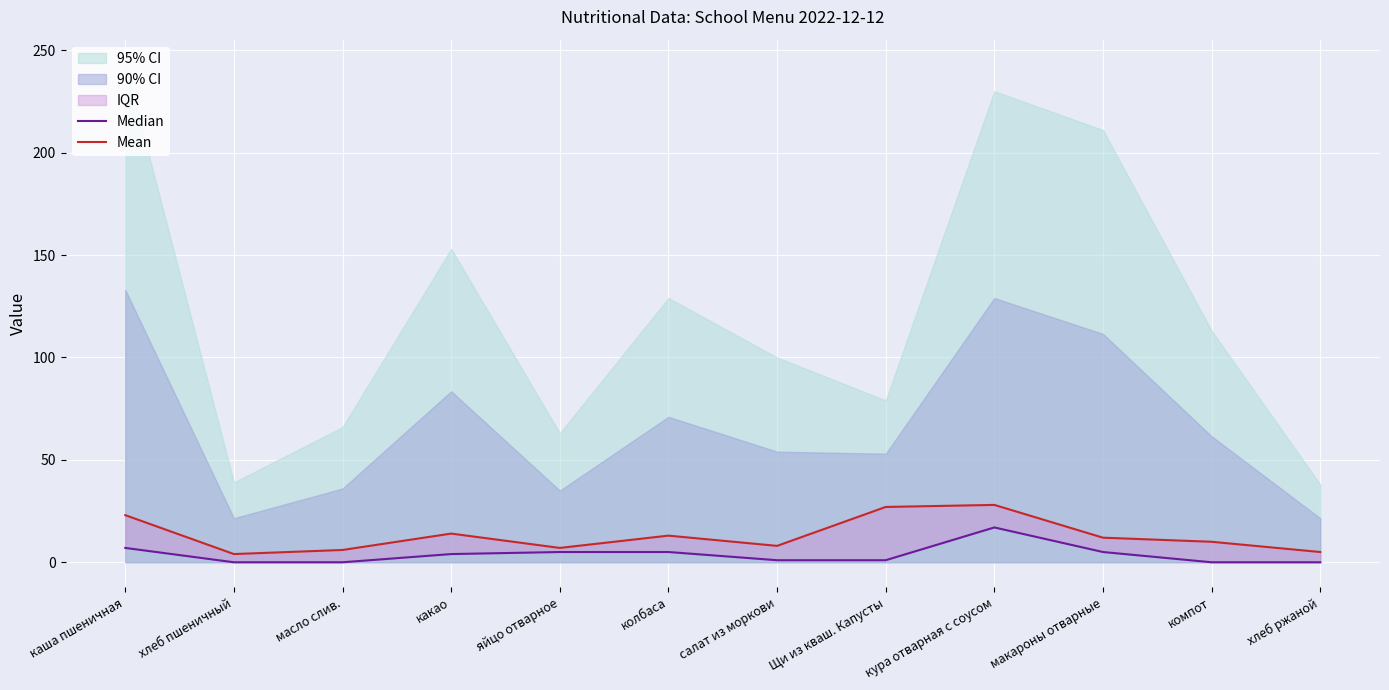

Where is the first local maximum for Median?

кура отварная с соусом